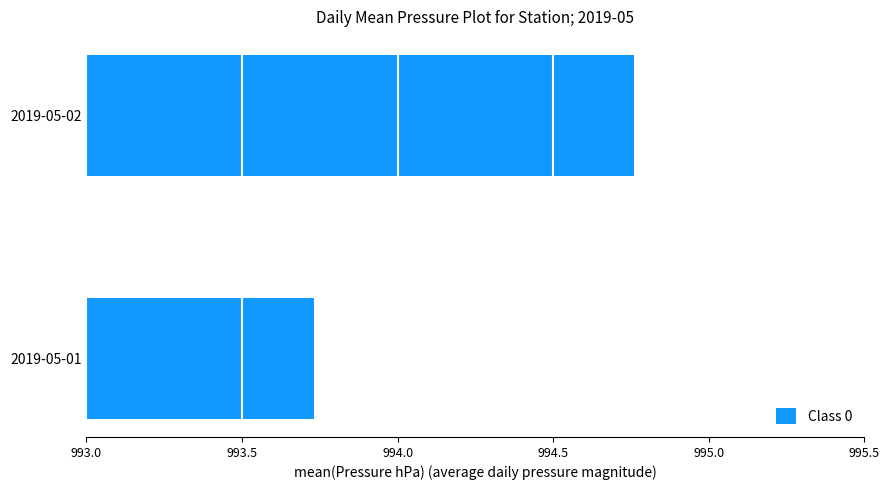

The value at 2019-05-02 is 373.0. True or false?

False